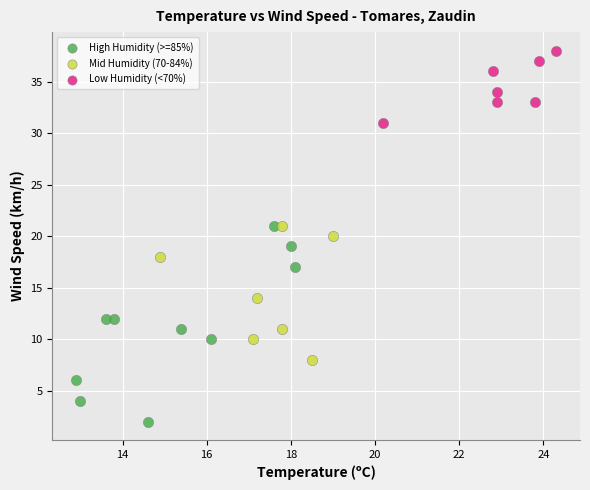

Which series has the largest Y range (max minus min)?

High Humidity (>=85%)